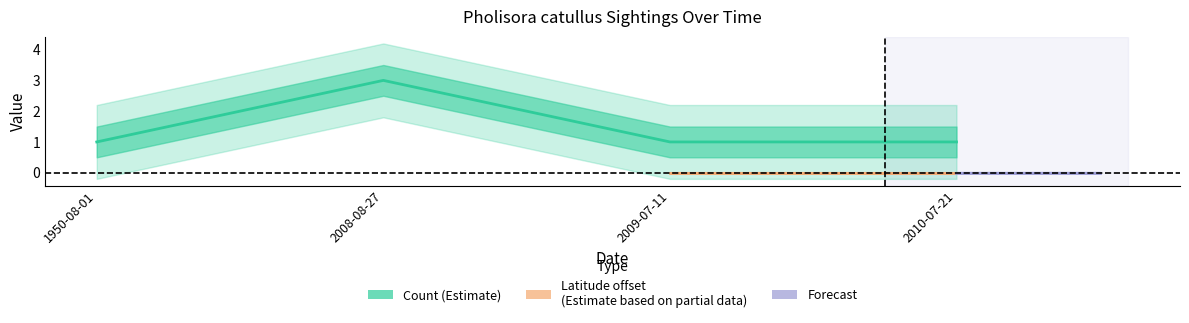

Is this an area chart (filled region under the line)?

No